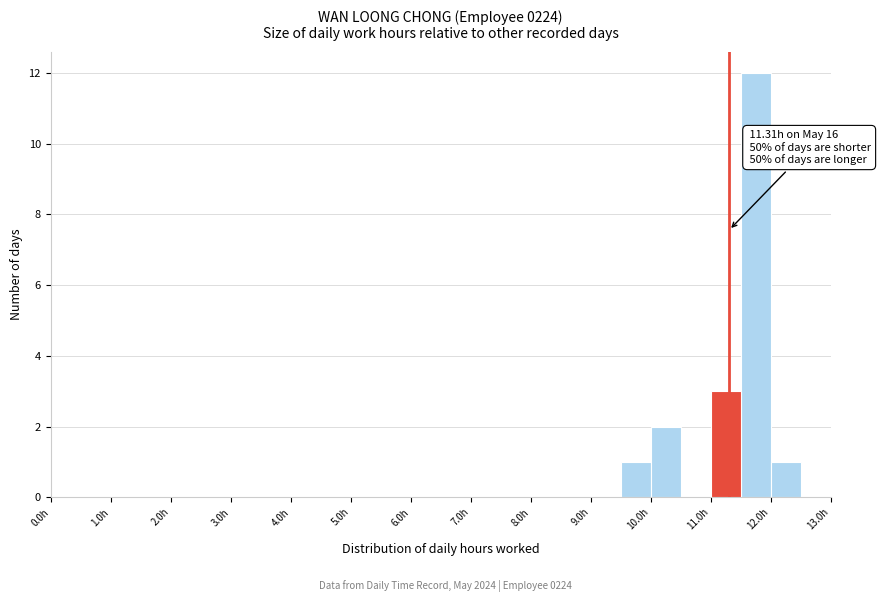

Over which range of the x-axis is the bar tallest?

11.5 to 12.0